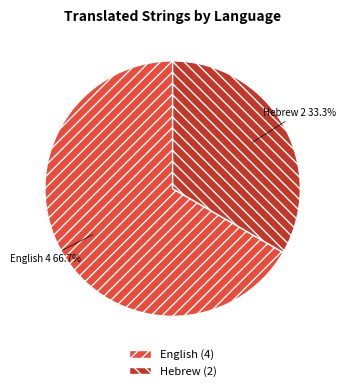

What percentage is the English slice, to the nearest percent?

67%